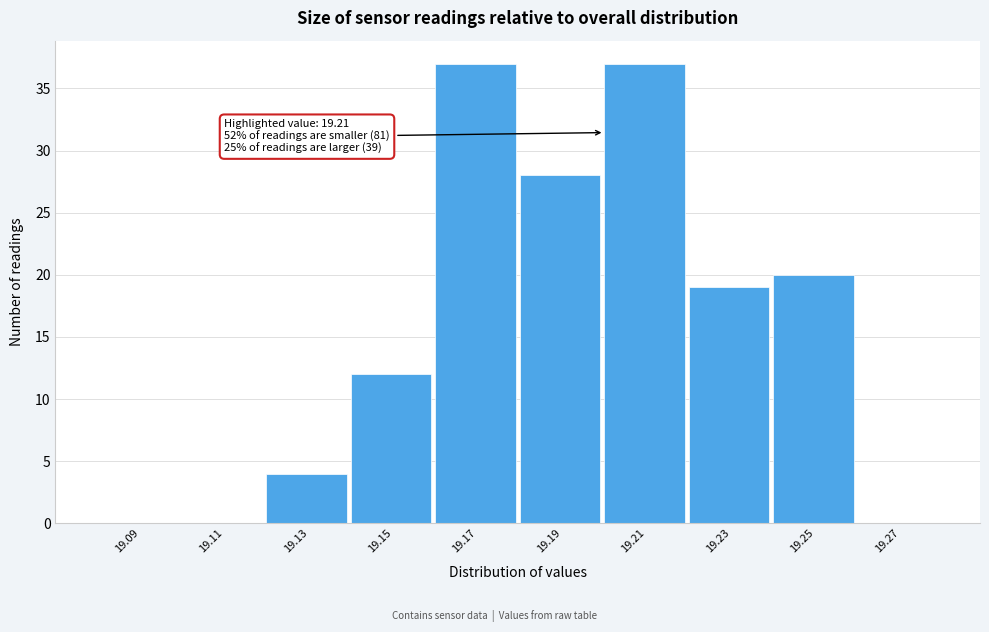

Reading left to right, list all the values displayed in this chart.

19.09=0	19.11=0	19.13=4	19.15=12	19.17=37	19.19=28	19.21=37	19.23=19	19.25=20	19.27=0